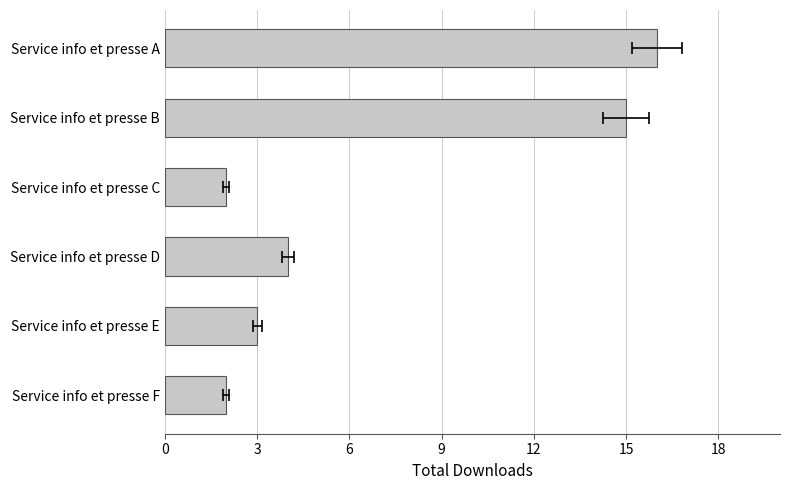

True or false: the data shows 2 at 9.

False